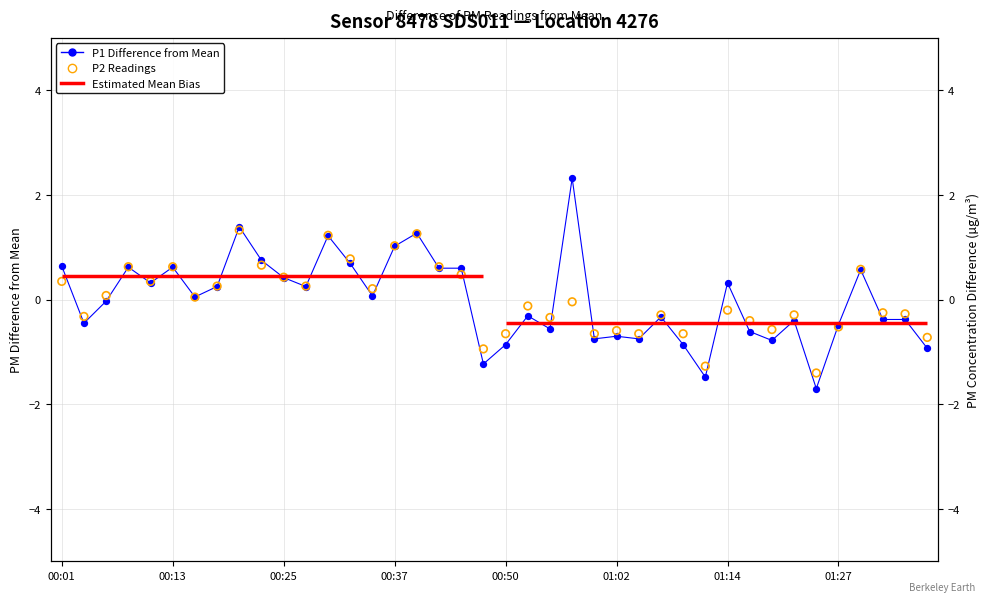

Which series has the largest total across all categories?

P1 Difference from Mean